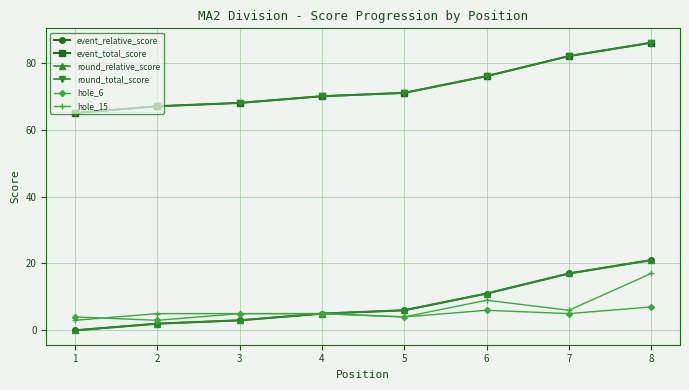

Does the chart display data point markers on the line(s)?

Yes